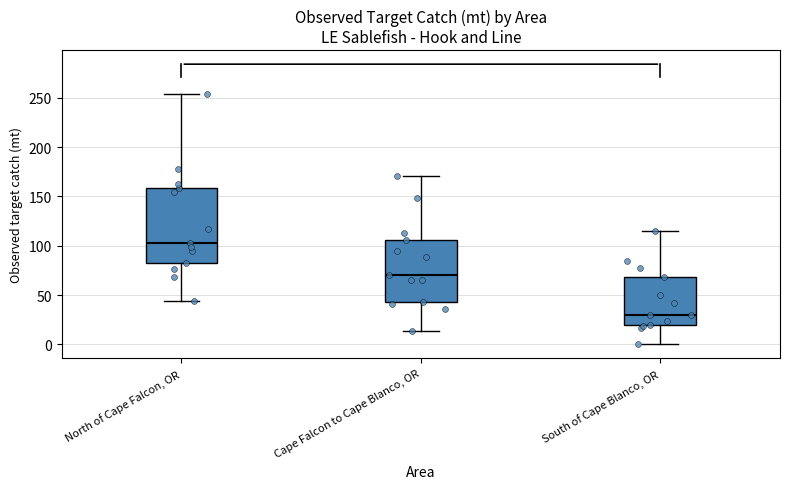

Reading left to right, read every box against the y-axis: the position of its median line, the range the box covers, and the ends of its whiskers. The values are not printed on the chart, so give them approximately, as read against the axis.

North of Cape Falcon, OR: median 105, box 80 to 160, whiskers 45 to 255
Cape Falcon to Cape Blanco, OR: median 70, box 45 to 105, whiskers 15 to 170
South of Cape Blanco, OR: median 30, box 20 to 70, whiskers 0 to 115